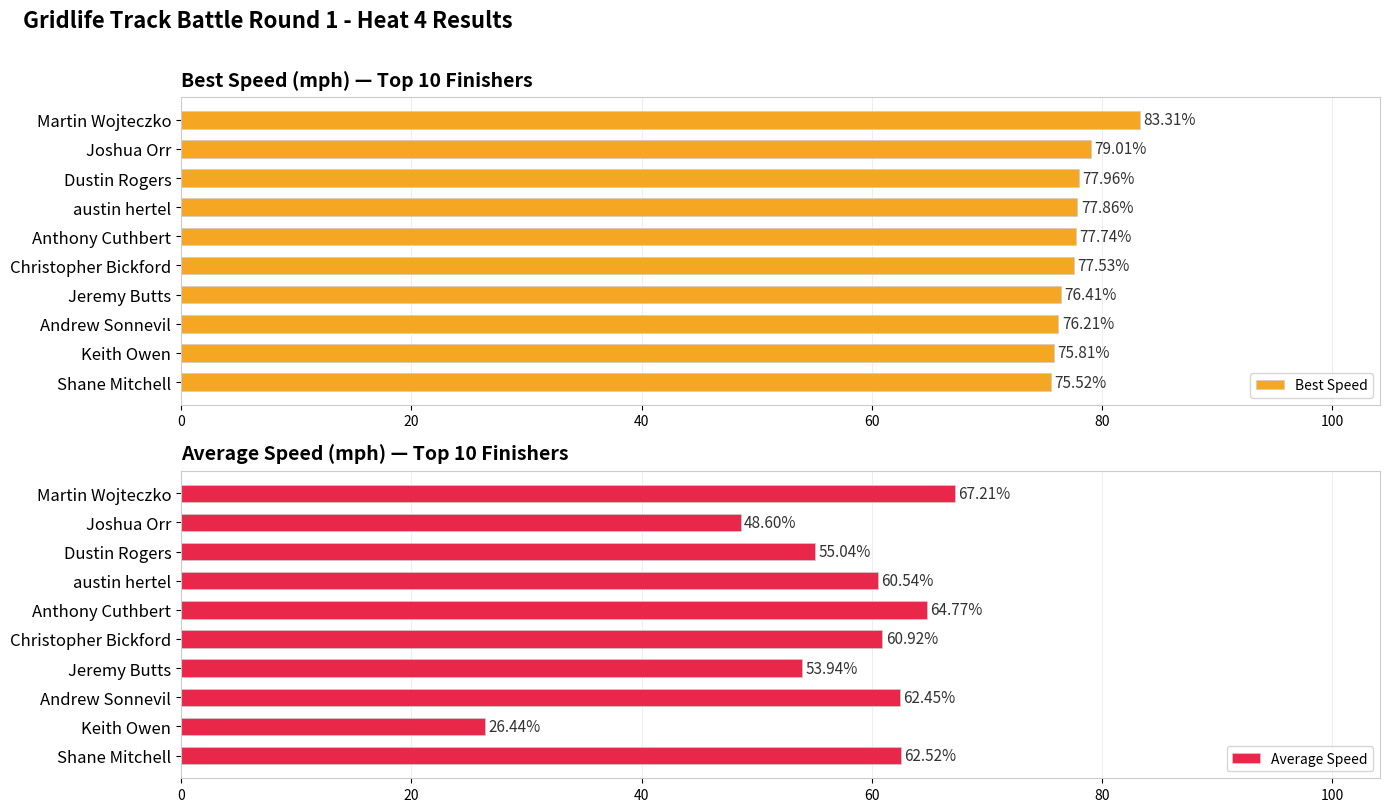

Which series has the largest range (max minus min)?

Average Speed